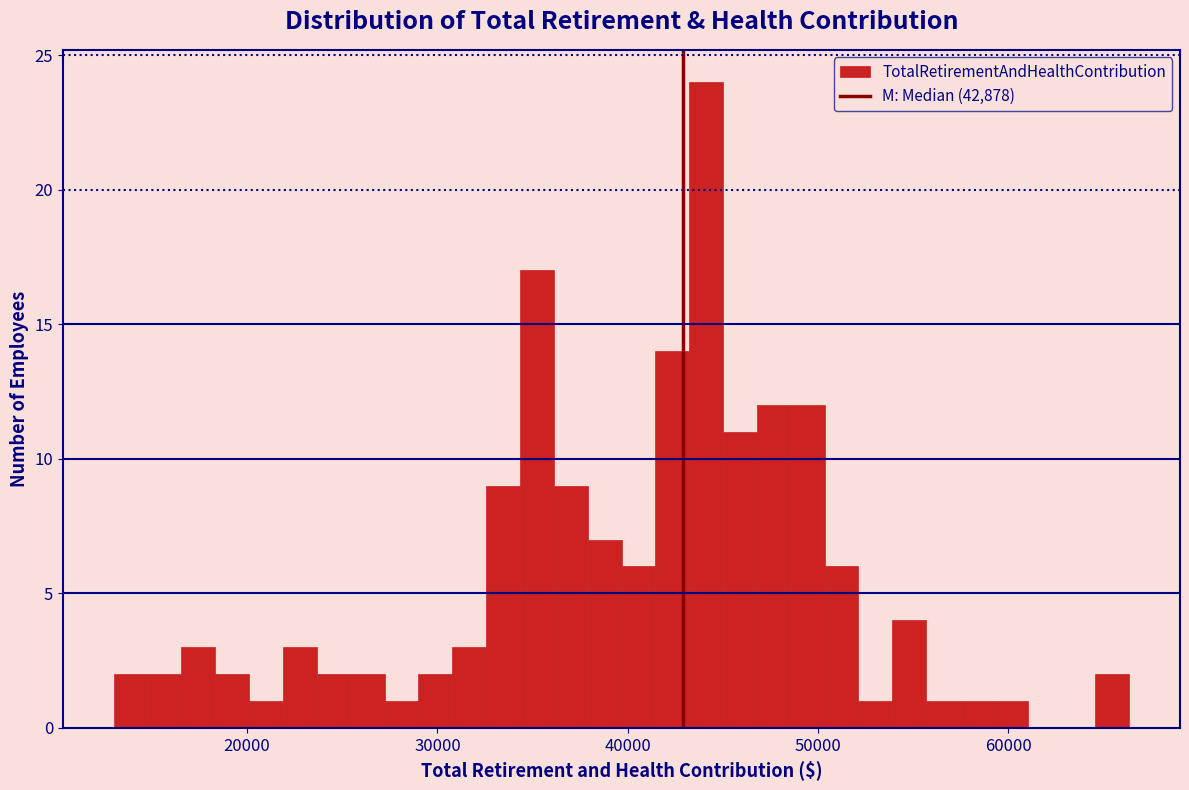

Around what value on the x-axis is the tallest bar? Give the approximate position of its centre, as read against the axis.

44000